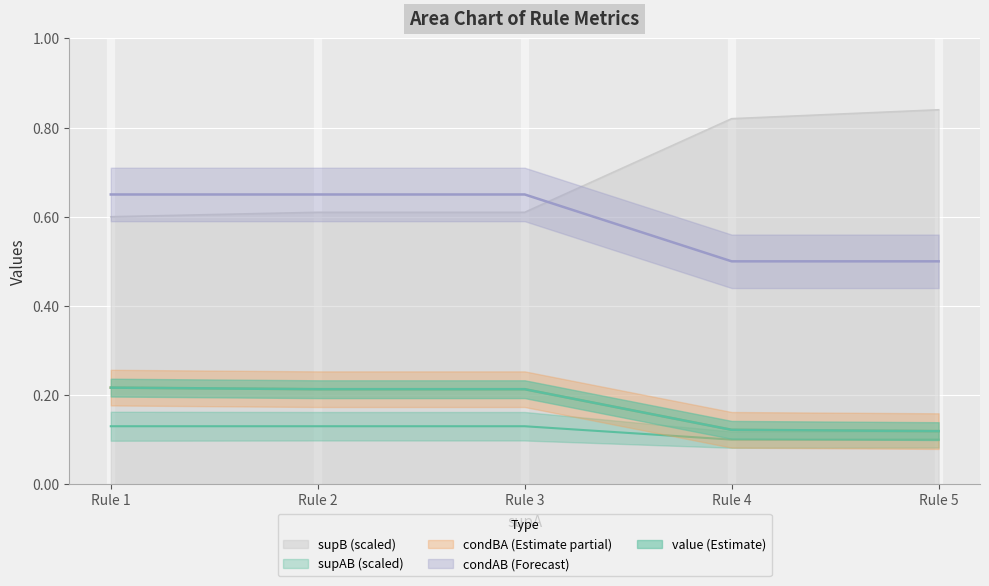

The value of supB (scaled) at Rule 4 is 1.1. True or false?

False